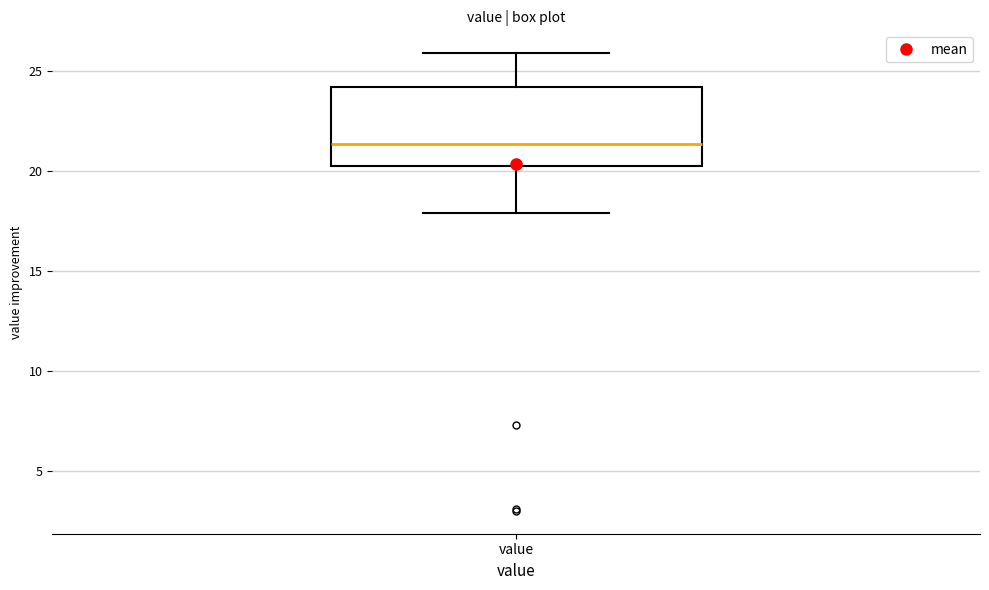

Transcribe this box plot: give where the median line is, the range the box spans, and where the two whiskers end, as read against the y-axis. The values are not printed on the chart, so give them approximately, as read against the axis.

median 21.5, box 20.5 to 24.0, whiskers 18.0 to 26.0